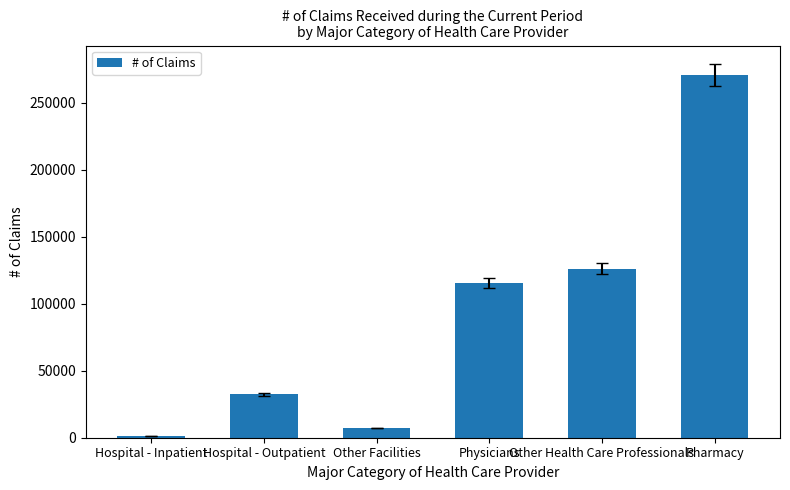

What is the label of the 2nd bar from the left?

Hospital - Outpatient